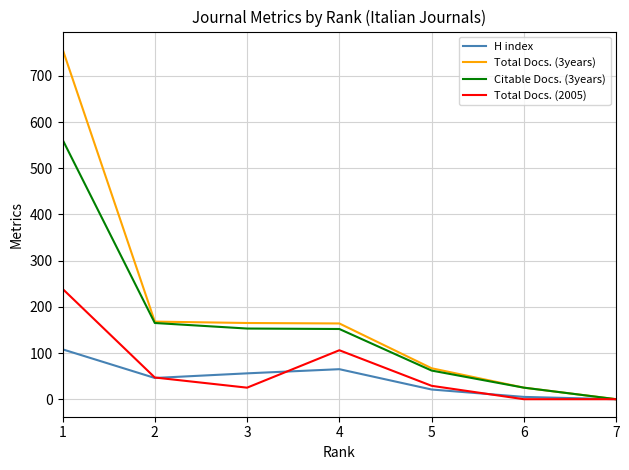

What is the highest value of the Total Docs. (2005) series?

239